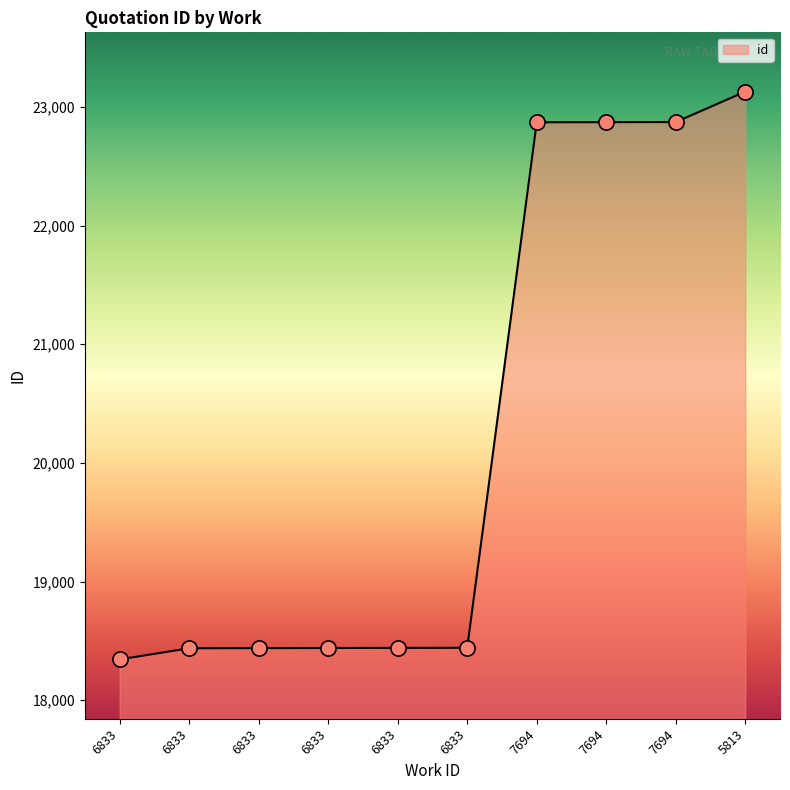

What is the change in value from 6833 to 7694?

+4432